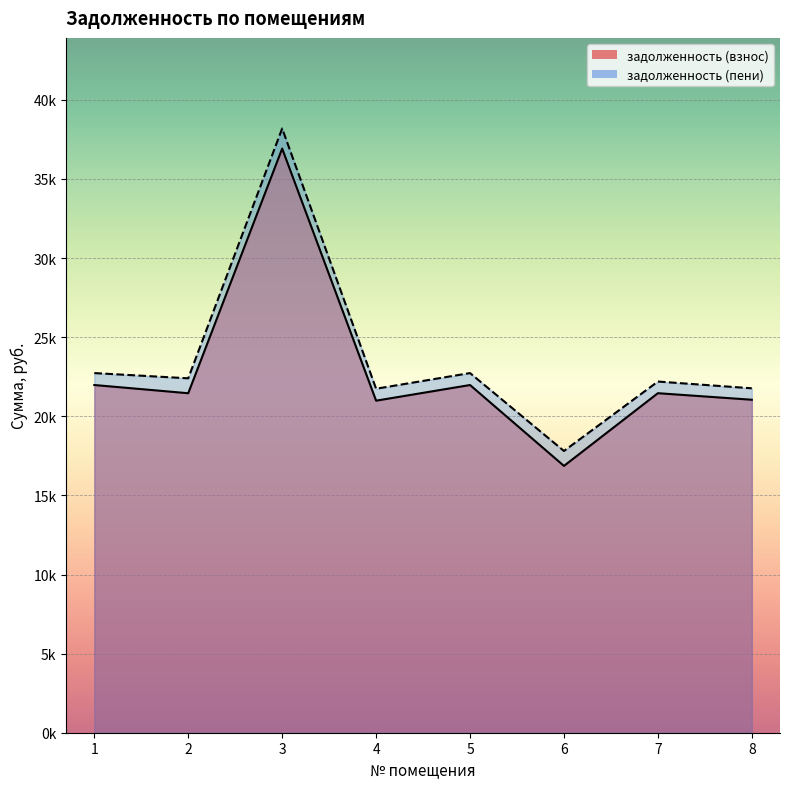

The value of задолженность (пени) at 8 is 36464.7. True or false?

False